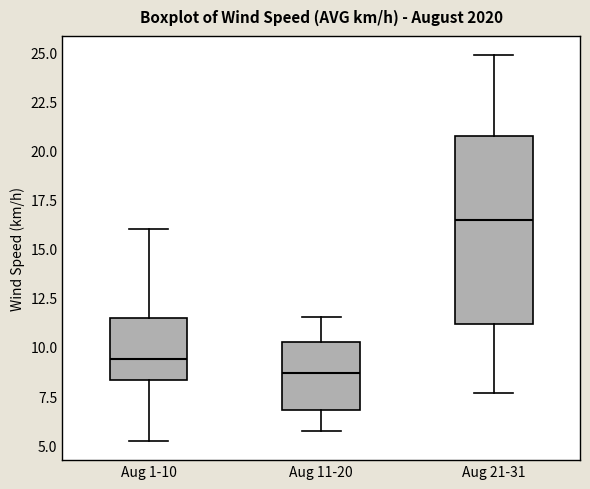

Where is the upper edge of the box for Aug 11-20 on the y-axis? The values are not printed on the chart, so give them approximately, as read against the axis.

10.5